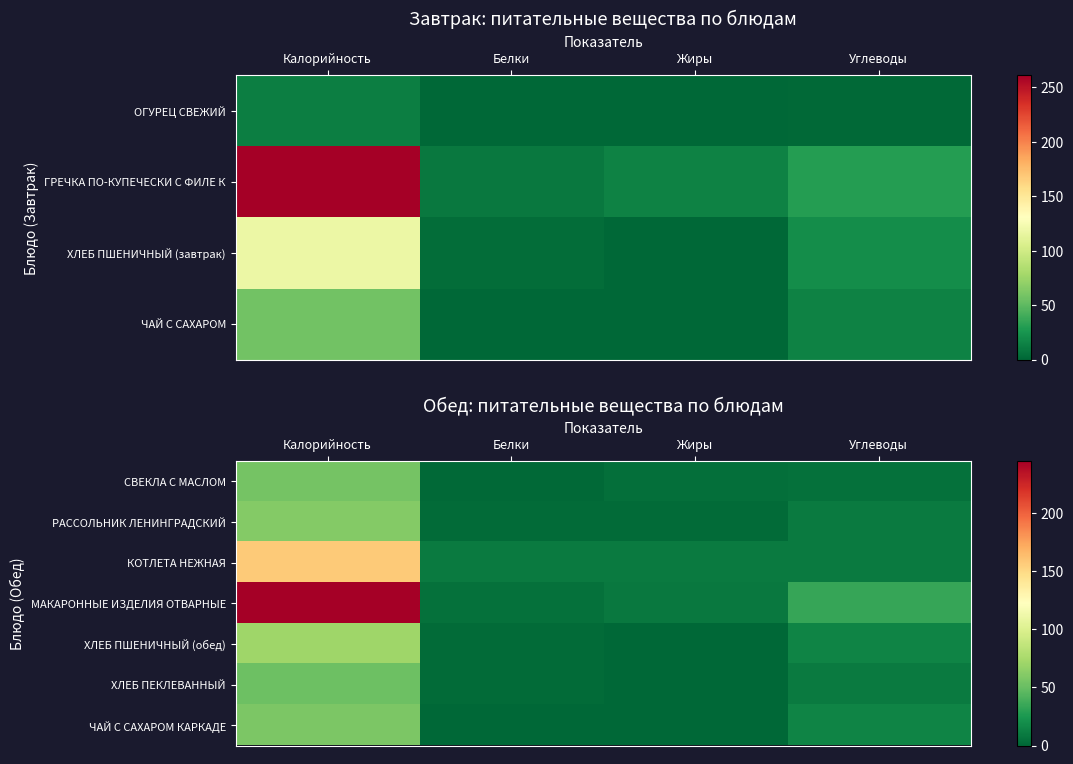

Read the РАССОЛЬНИК ЛЕНИНГРАДСКИЙ value at Углеводы, to the nearest 5.

10